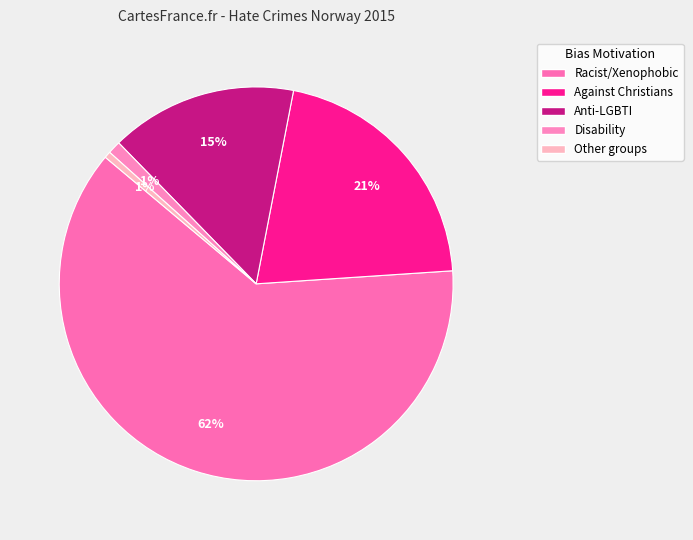

Which slice is the smallest?

Hate crime against other groups